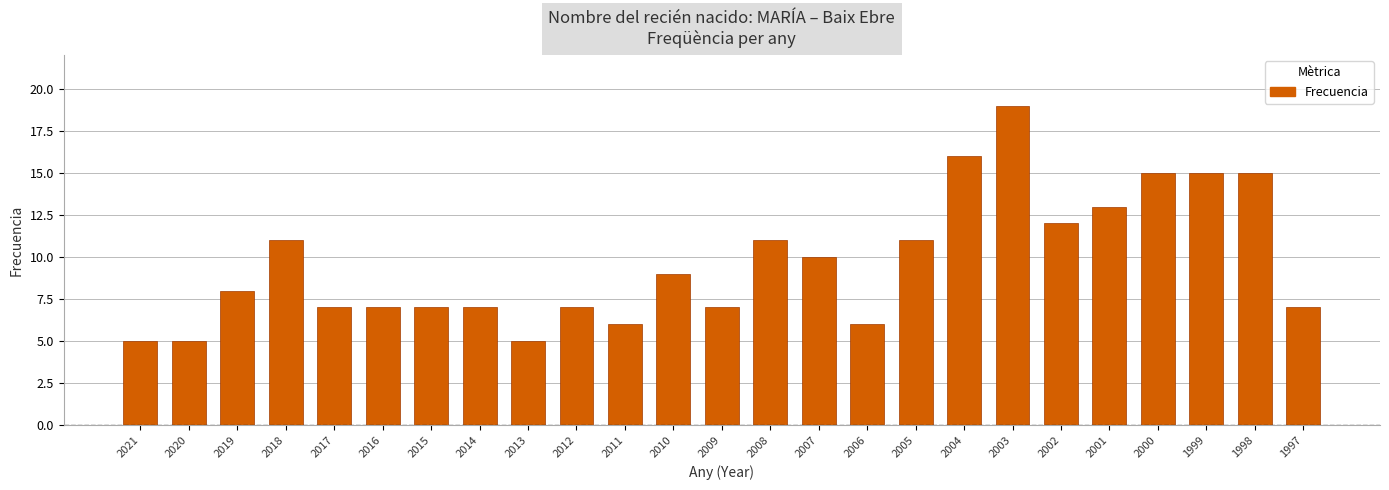

Which category has the highest value across all series?

2003